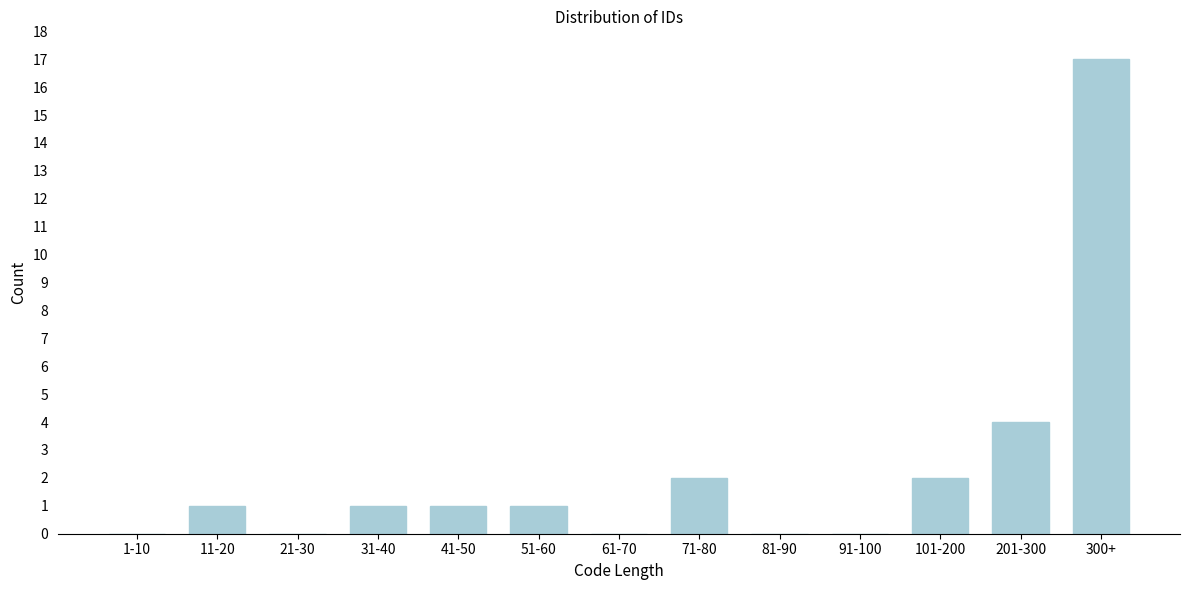

Reading right to left, what are all the values shown in this chart?

300+=17	201-300=4	101-200=2	91-100=0	81-90=0	71-80=2	61-70=0	51-60=1	41-50=1	31-40=1	21-30=0	11-20=1	1-10=0